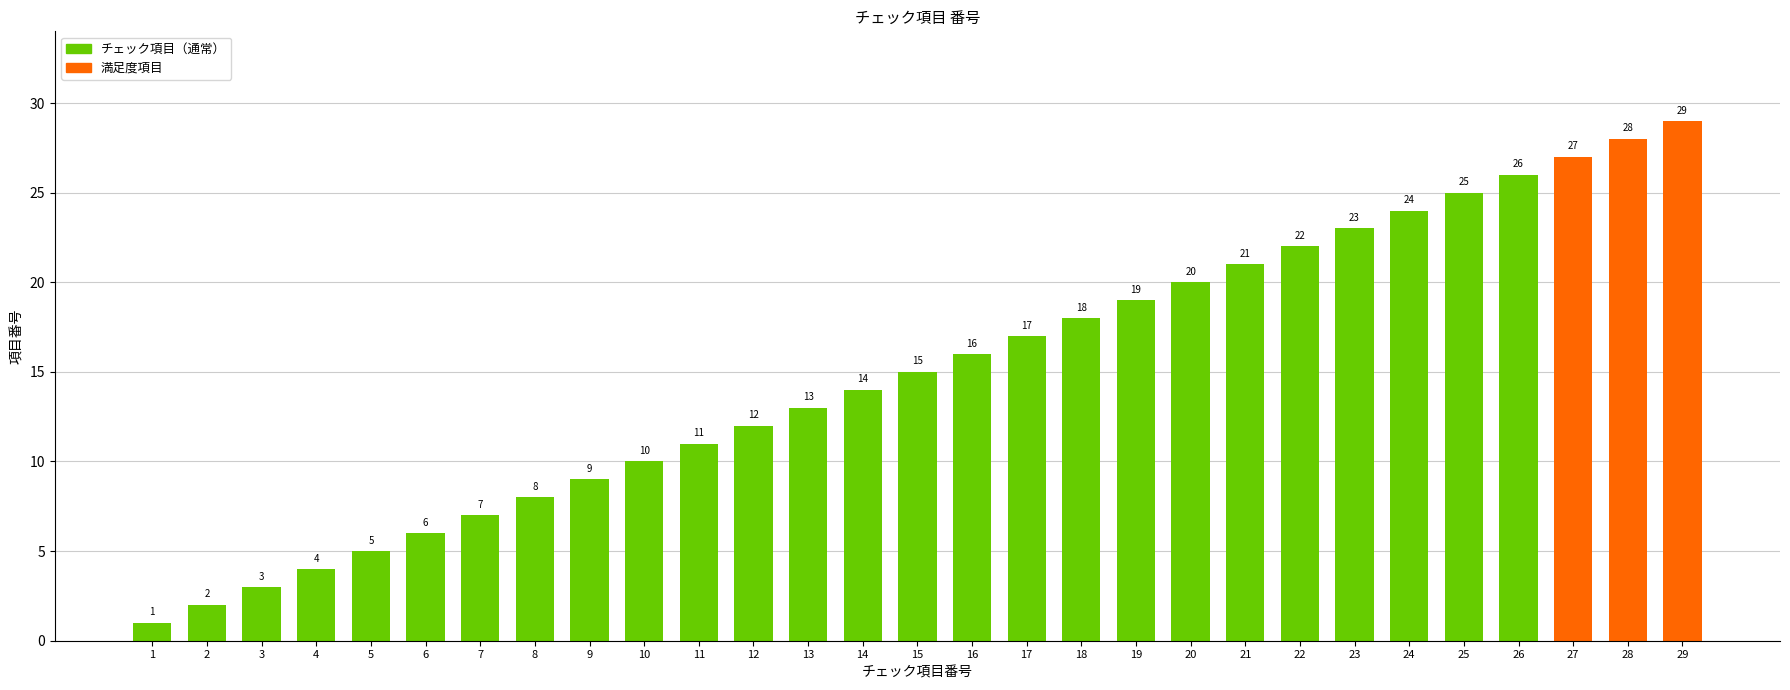

Reading left to right, transcribe all the data shown in this chart.

1=1	2=2	3=3	4=4	5=5	6=6	7=7	8=8	9=9	10=10	11=11	12=12	13=13	14=14	15=15	16=16	17=17	18=18	19=19	20=20	21=21	22=22	23=23	24=24	25=25	26=26	27=27	28=28	29=29